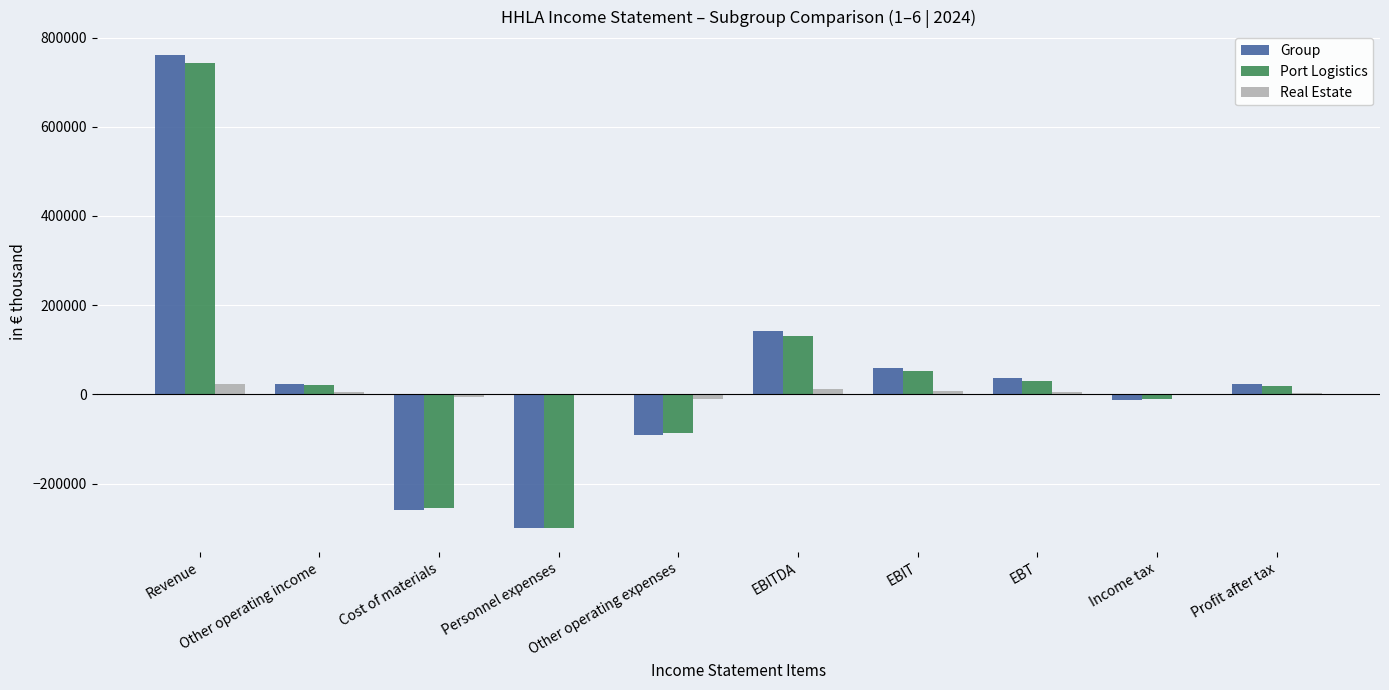

Where is Group nearest to the value 230062?

EBITDA